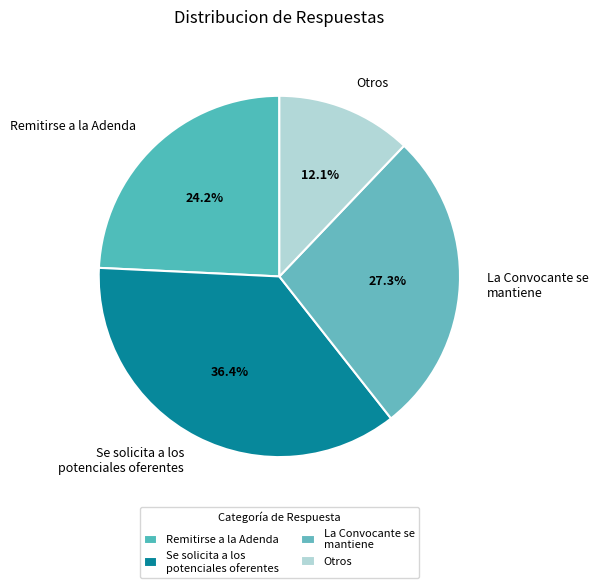

Which category has the smallest portion of the pie?

Otros